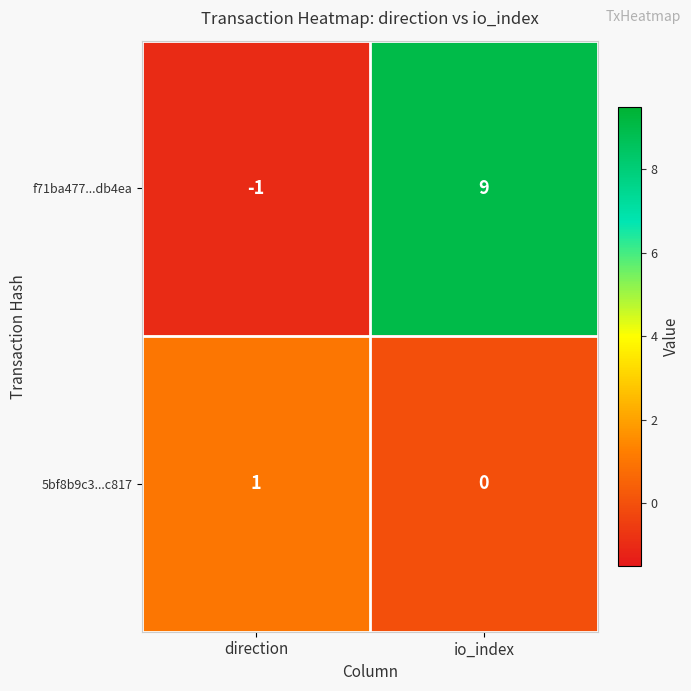

Rank the series by their average value, from highest to lowest.

f71ba477...db4ea, 5bf8b9c3...c817